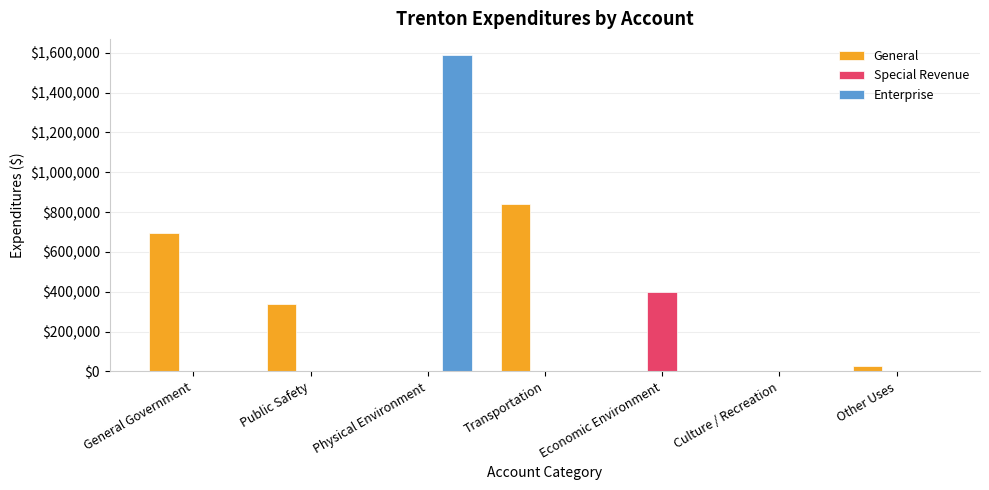

The Enterprise series shows 1590044 at Physical Environment. True or false?

True